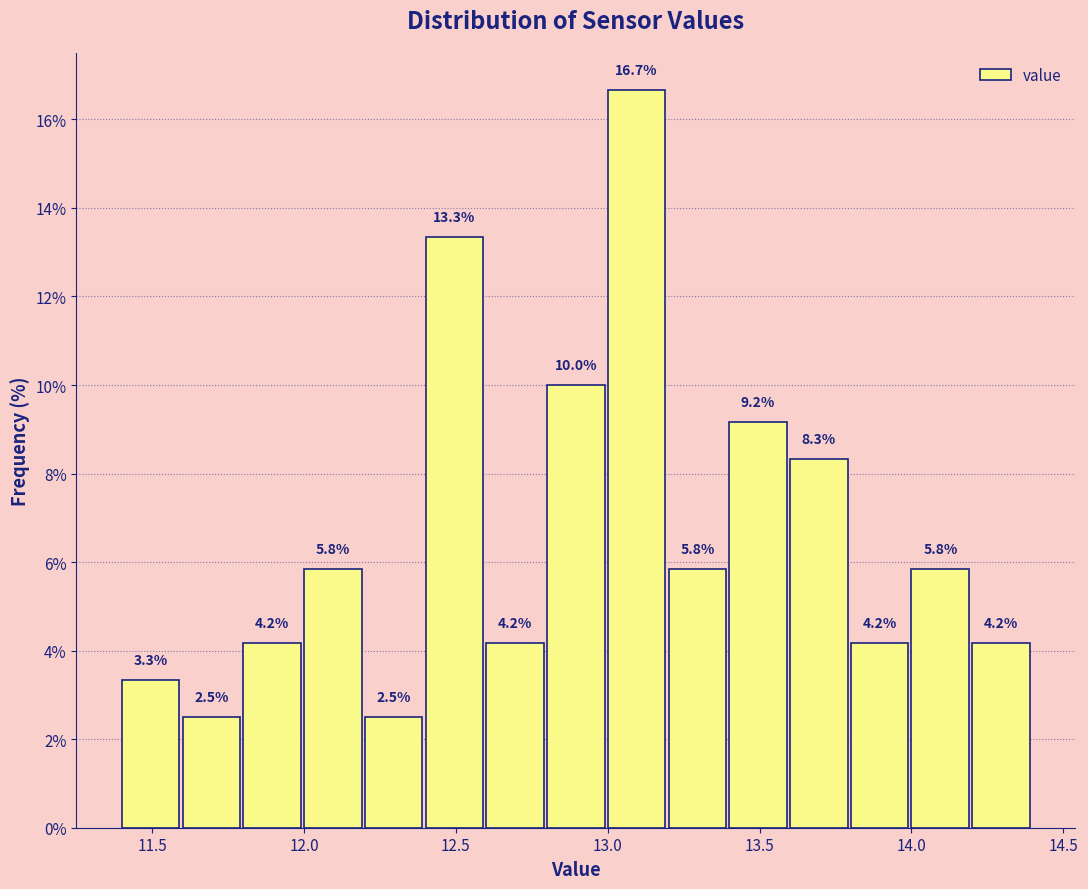

Reading left to right, list every bar in this chart as the range it spans on the x-axis followed by its height.

11.4 to 11.6: 3.3
11.6 to 11.8: 2.5
11.8 to 12.0: 4.2
12.0 to 12.2: 5.8
12.2 to 12.4: 2.5
12.4 to 12.6: 13.3
12.6 to 12.8: 4.2
12.8 to 13.0: 10.0
13.0 to 13.2: 16.7
13.2 to 13.4: 5.8
13.4 to 13.6: 9.2
13.6 to 13.8: 8.3
13.8 to 14.0: 4.2
14.0 to 14.2: 5.8
14.2 to 14.4: 4.2